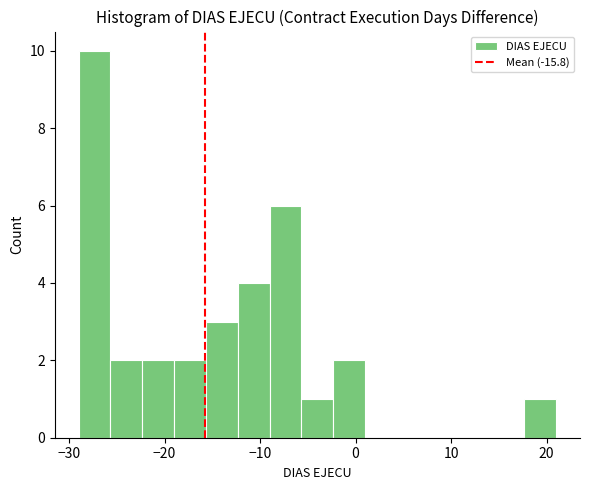

Read against the x-axis, roughly where is the centre of the tallest bar?

-27